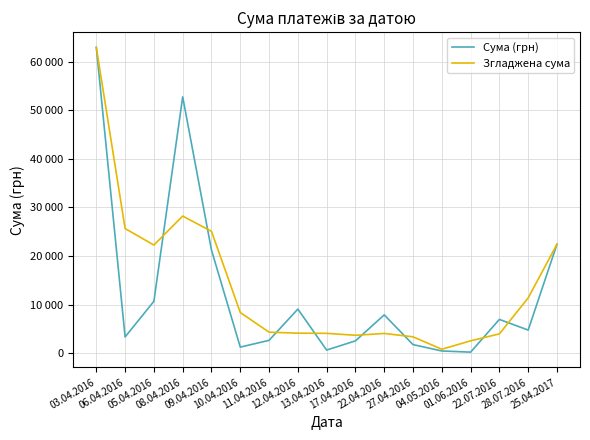

Reading left to right, transcribe all the data shown in this chart.

Сума (грн): 62906.0	3387.1	10712.8	52732.1	21251.0	1301.2	2686.3	9107.5	691.0	2578.0	7922.3	1810.9	504.0	264.0	6988.9	4798.5	22441.2
Згладжена сума: 62906.0	25668.6	22277.3	28232.0	25094.8	8412.8	4365.0	4161.6	4125.5	3730.5	4103.7	3412.4	859.6	2585.6	4017.1	11409.5	22441.2